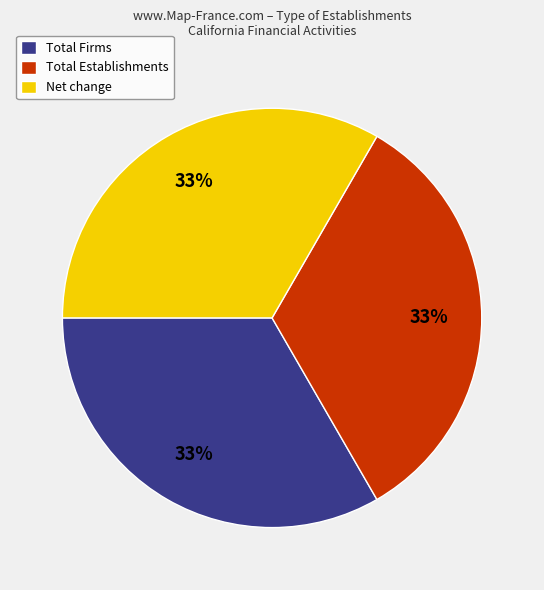

Is the sum of Net change and Total Establishments greater than half?

Yes